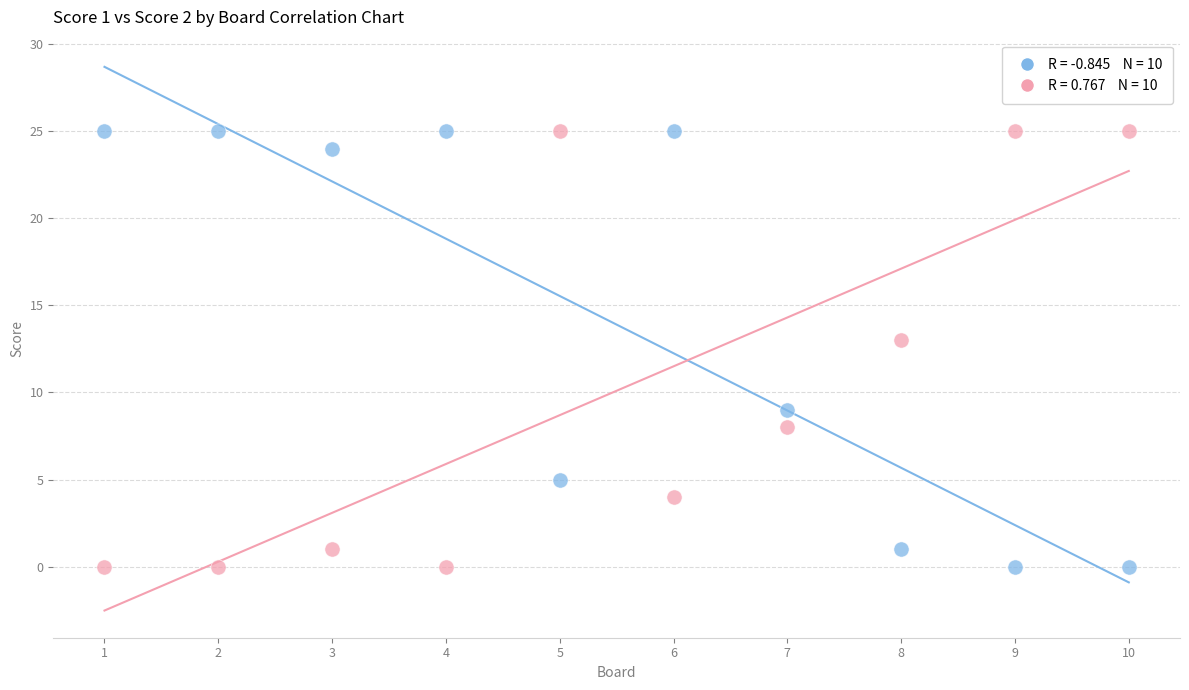

Across all series, what Y value is closest to 12?

13